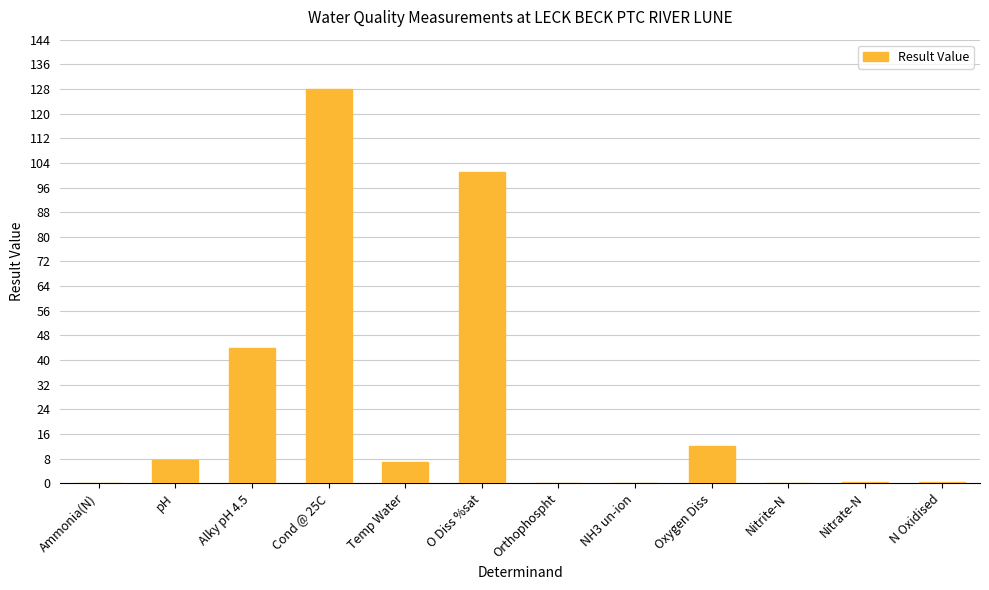

Which category has the highest value across all series?

Cond @ 25C